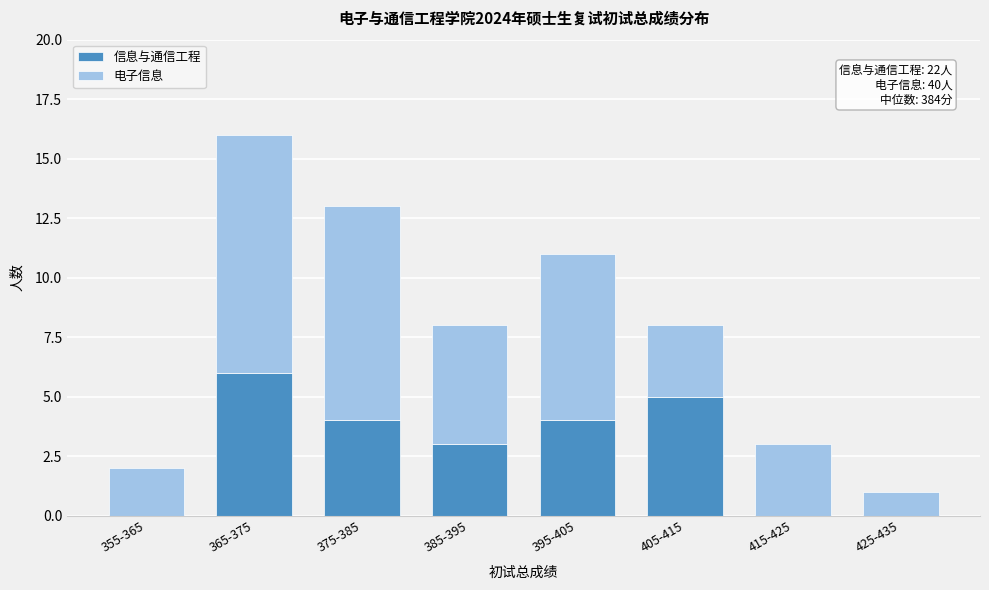

Reading left to right, what are the values for 信息与通信工程?

355-365=0	365-375=6	375-385=4	385-395=3	395-405=4	405-415=5	415-425=0	425-435=0